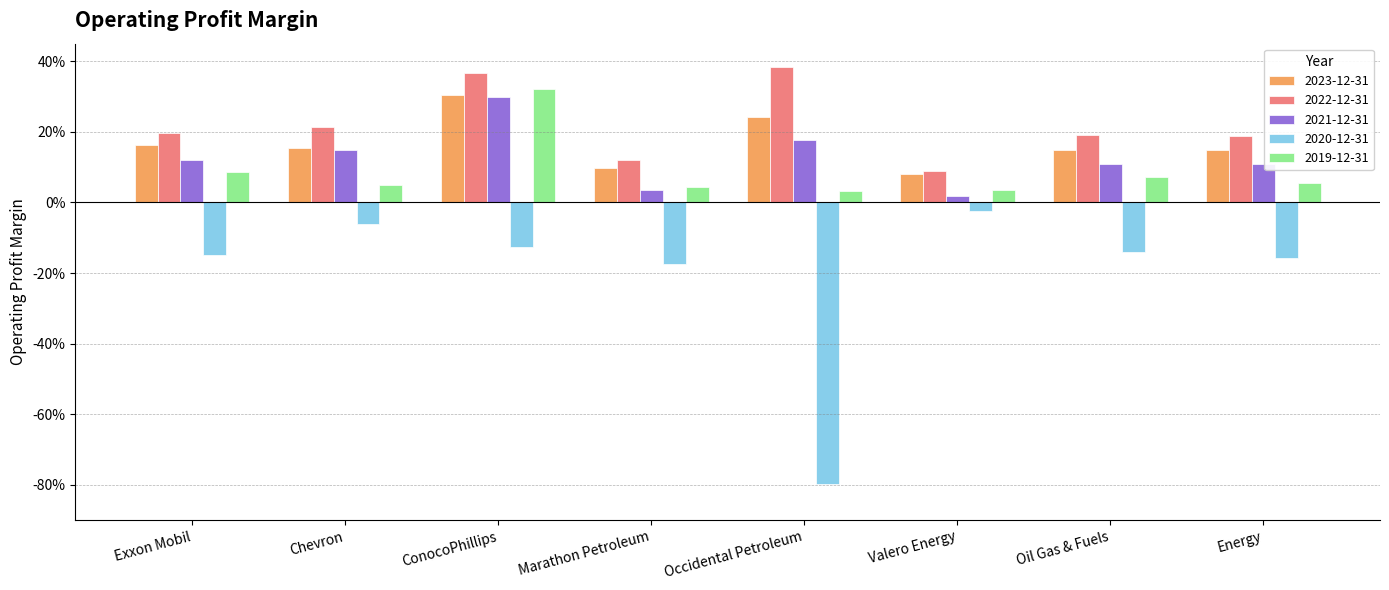

Between Exxon Mobil and Energy, which series saw the biggest shift?

2019-12-31